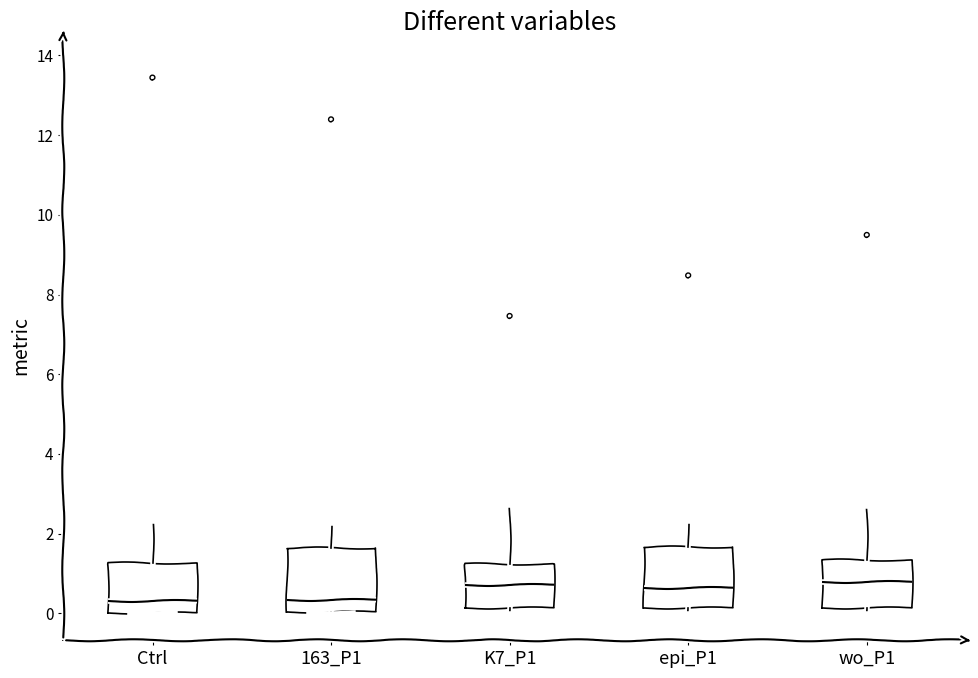

Where is the lower edge of the box for K7_P1 on the y-axis? The values are not printed on the chart, so give them approximately, as read against the axis.

0.2